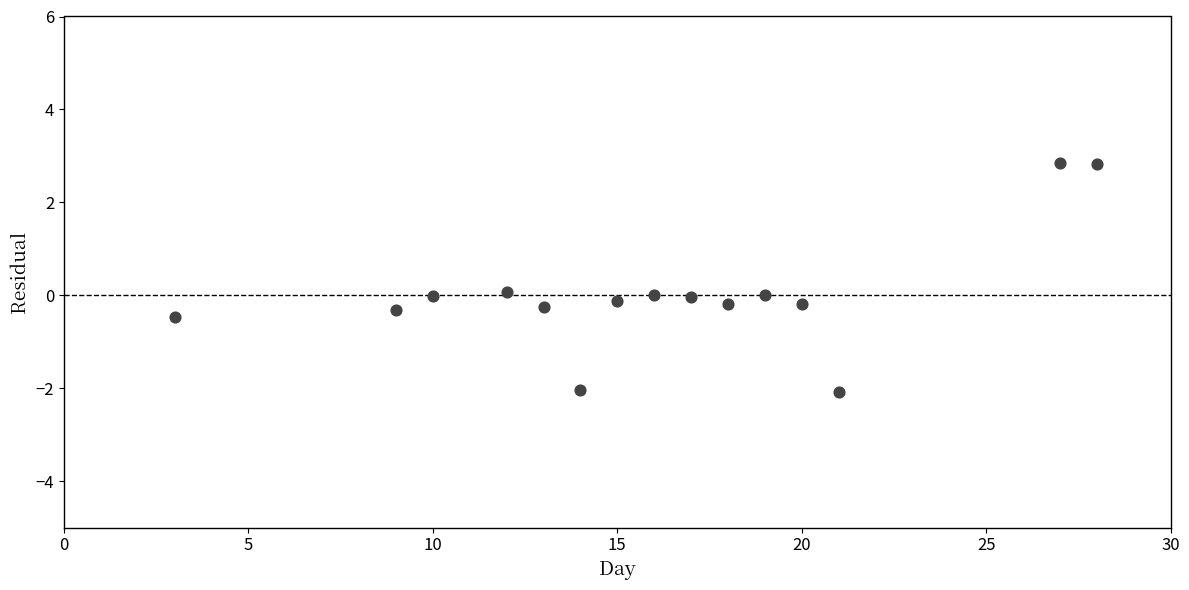

What is the range of Y values (max minus min)?

4.9